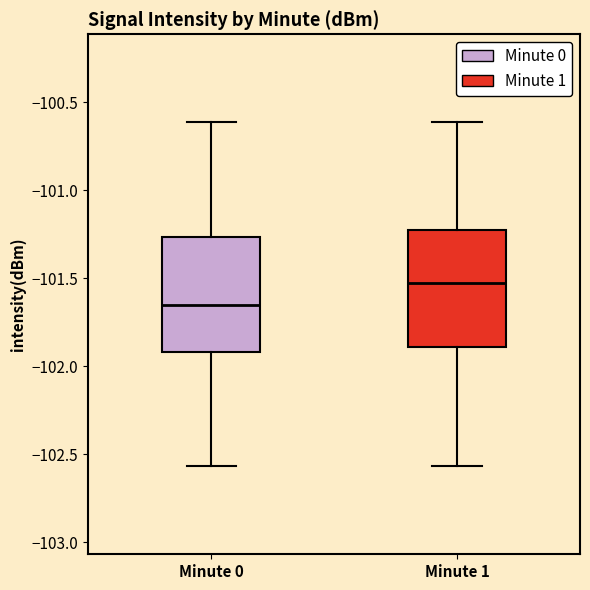

Where is the upper edge of the box for Minute 0 on the y-axis? The values are not printed on the chart, so give them approximately, as read against the axis.

-101.25